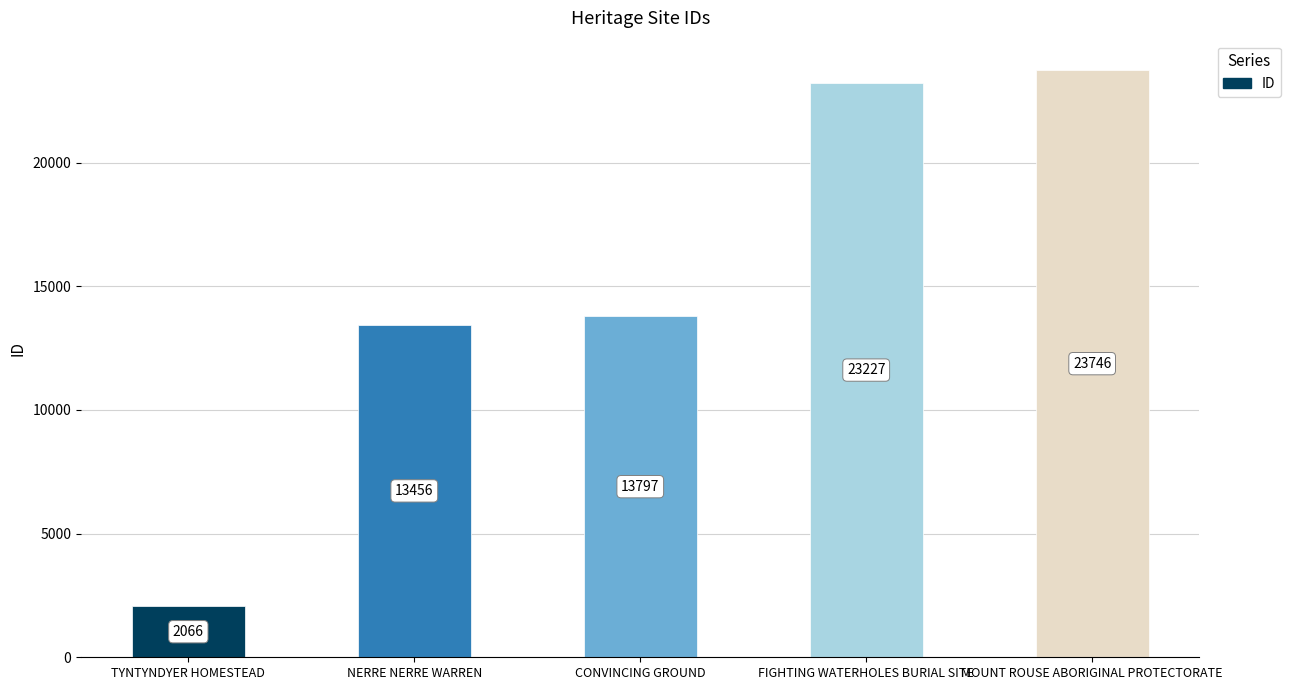

How many bars are there in total?

5